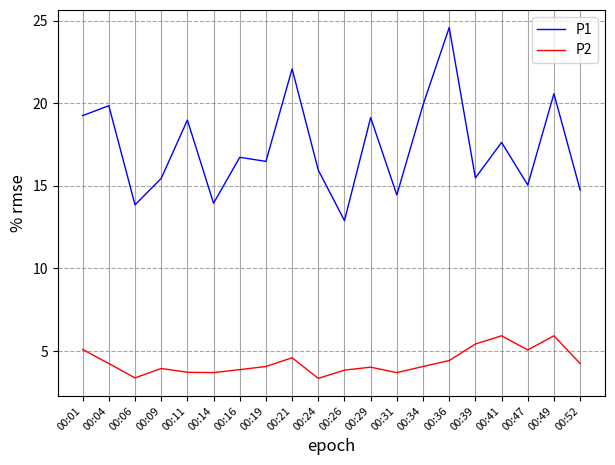

What is the maximum value for P2?

5.9